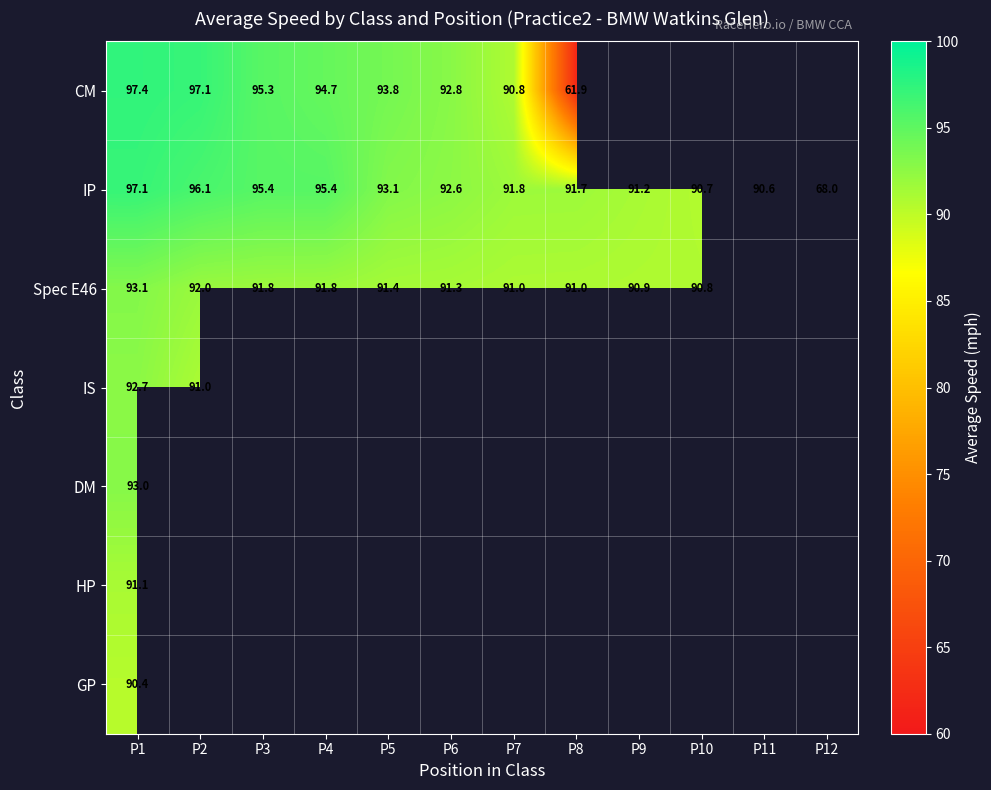

At which category is the sum across all series the highest?

P1